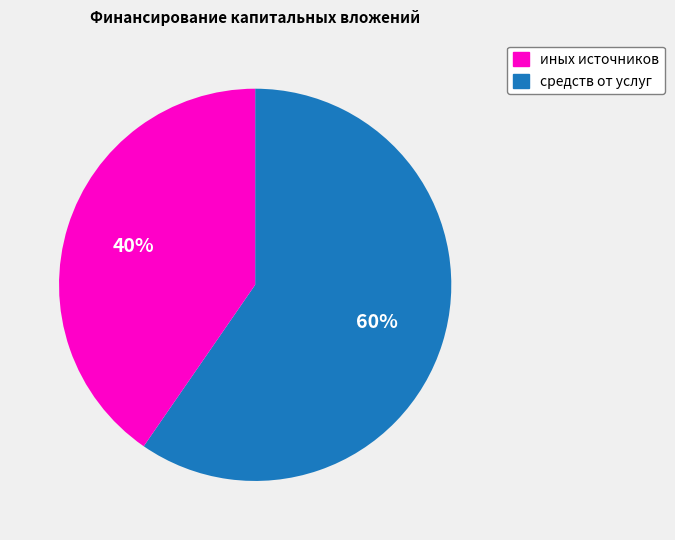

Does any single category account for the majority?

Yes